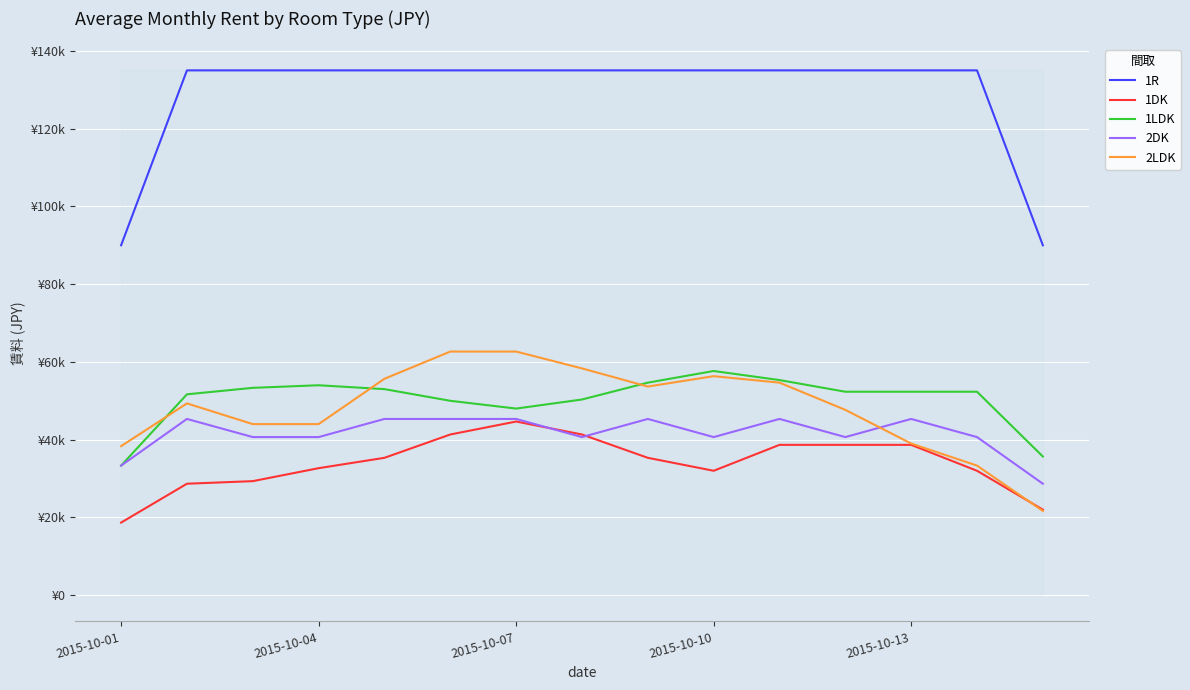

How many lines are shown in the chart?

5